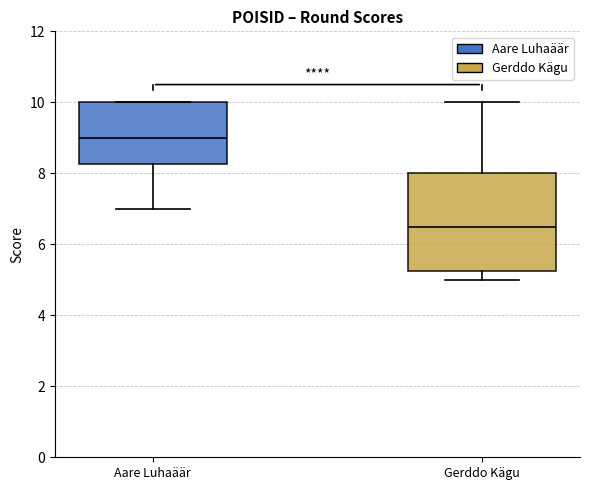

Reading left to right, read every box against the y-axis: the position of its median line, the range the box covers, and the ends of its whiskers. The values are not printed on the chart, so give them approximately, as read against the axis.

Aare Luhaäär: median 9.0, box 8.2 to 10.0, whiskers 7.0 to 10.0
Gerddo Kägu: median 6.6, box 5.2 to 8.0, whiskers 5.0 to 10.0